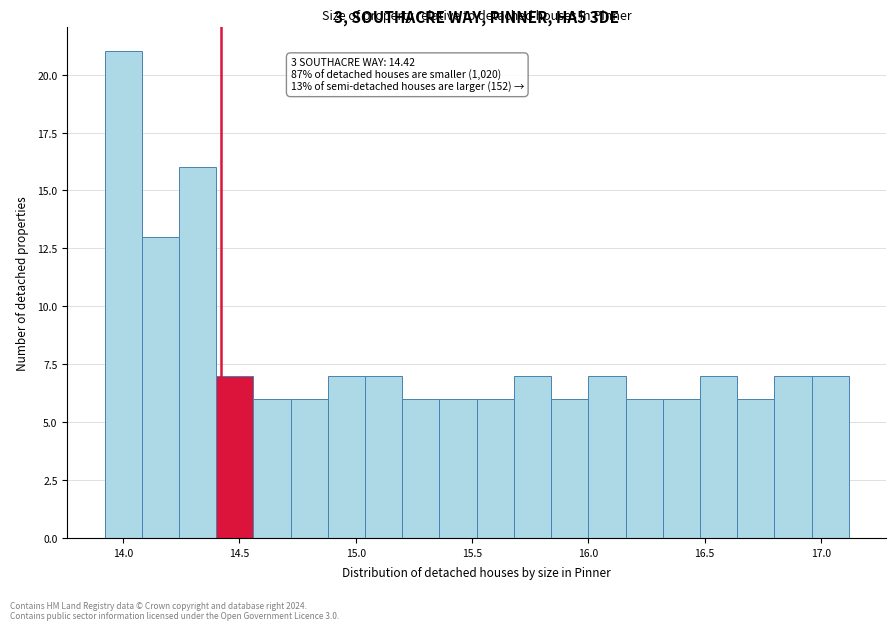

Read against the x-axis, roughly where is the centre of the tallest bar?

14.00